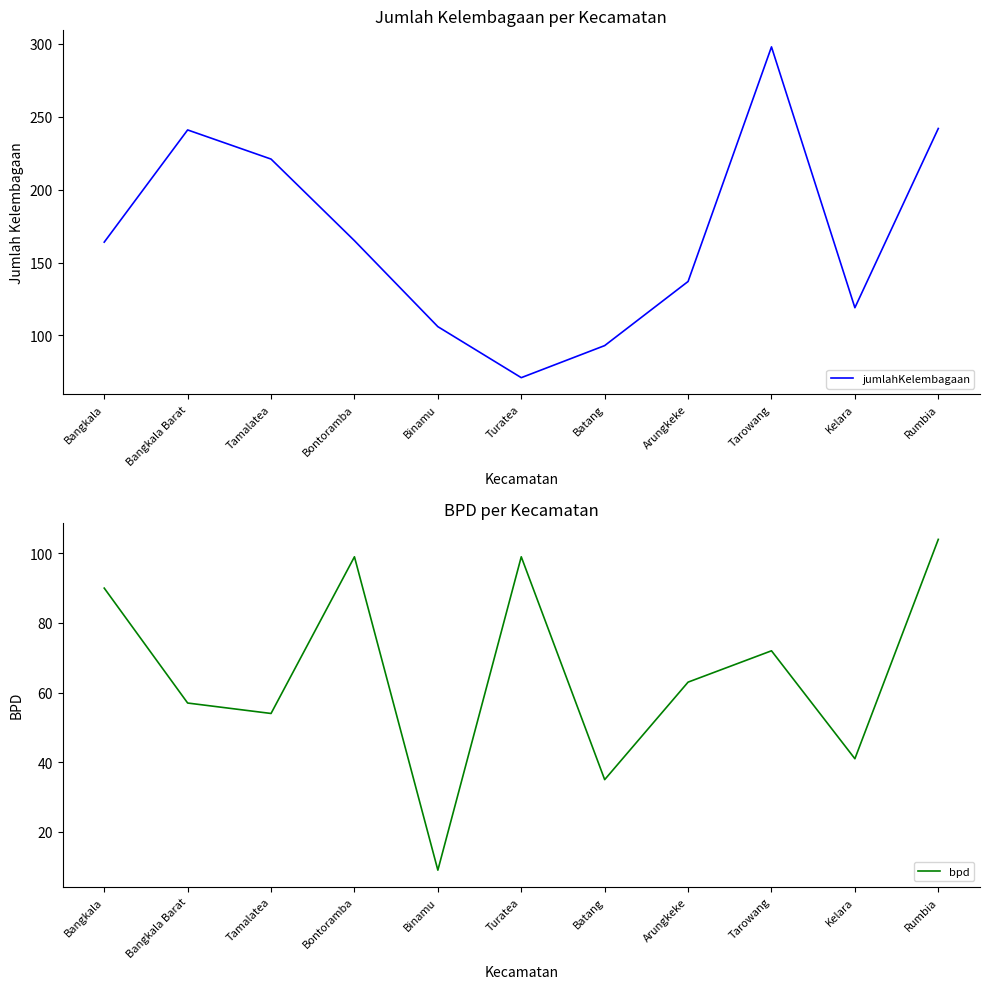

Reading left to right, what are all the values shown in this chart?

jumlahKelembagaan: Bangkala=164	Bangkala Barat=241	Tamalatea=221	Bontoramba=165	Binamu=106	Turatea=71	Batang=93	Arungkeke=137	Tarowang=298	Kelara=119	Rumbia=242
bpd: Bangkala=90	Bangkala Barat=57	Tamalatea=54	Bontoramba=99	Binamu=9	Turatea=99	Batang=35	Arungkeke=63	Tarowang=72	Kelara=41	Rumbia=104